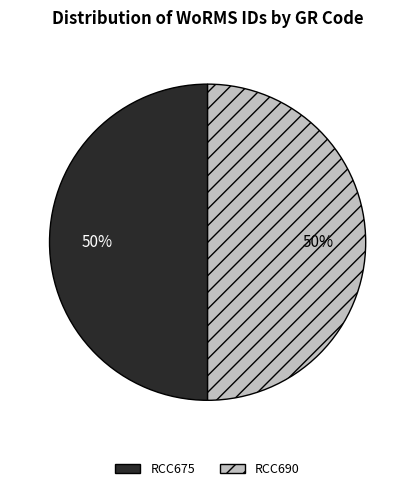

The RCC675 slice represents 50% of the pie. True or false?

True